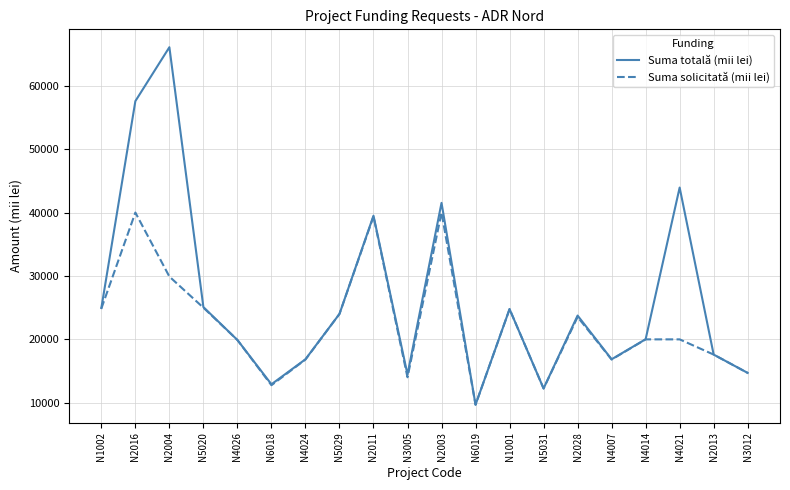

What is the approximate value of Suma solicitată (mii lei) at N2016?

40000.0